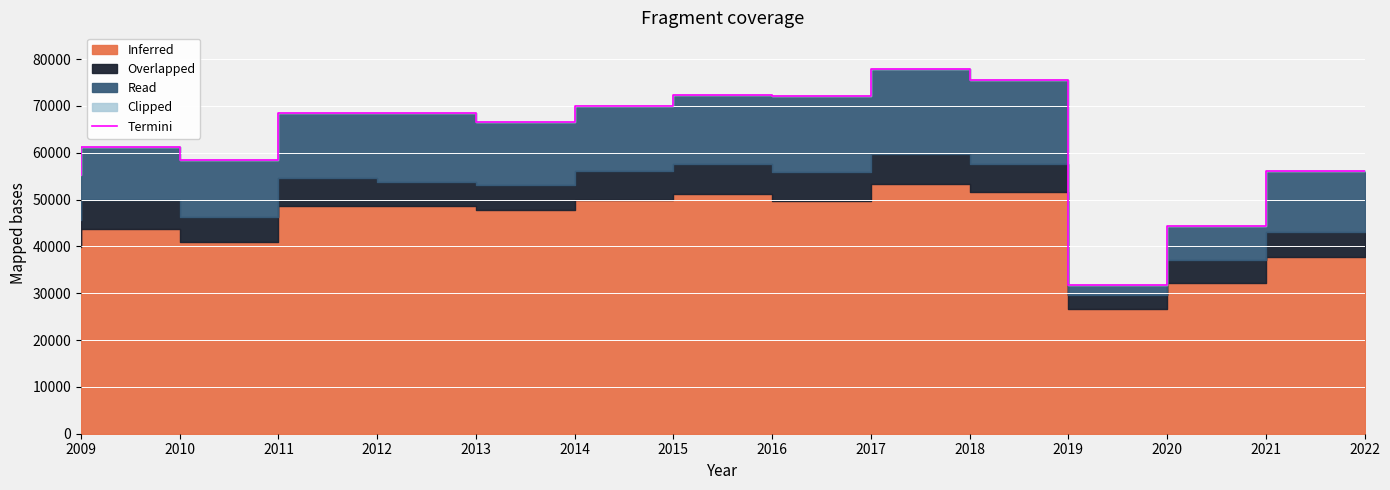

Which category has the lowest value across all series?

2020